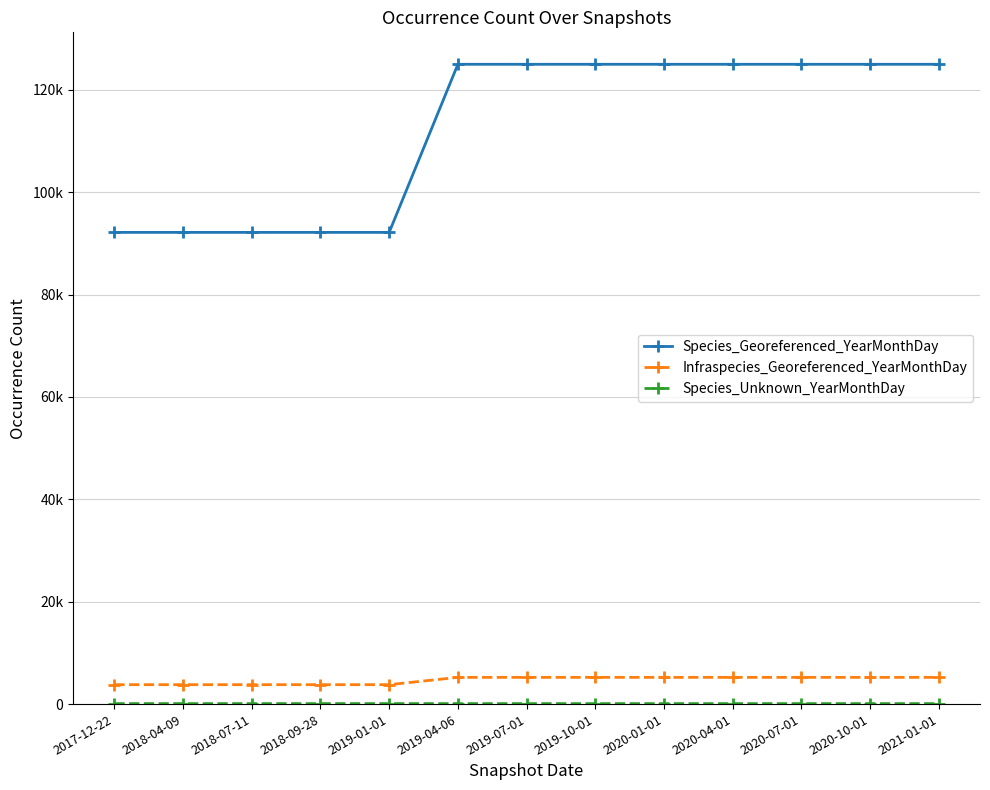

True or false: Species_Unknown_YearMonthDay has more than 0 interior local peaks.

False